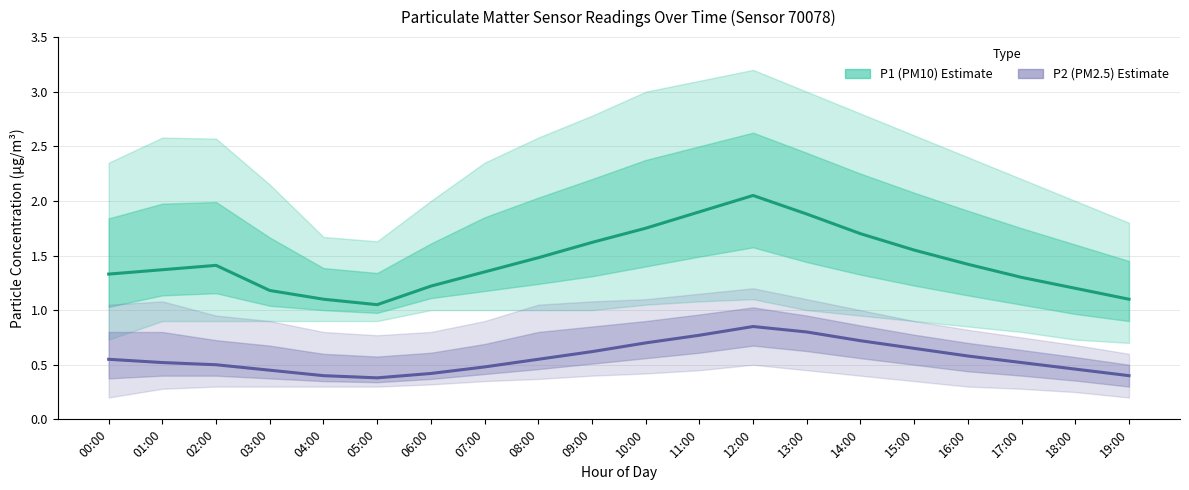

Rank the series at 17:00 from lowest to highest value.

P2 (PM2.5) estimate, P1 (PM10) estimate